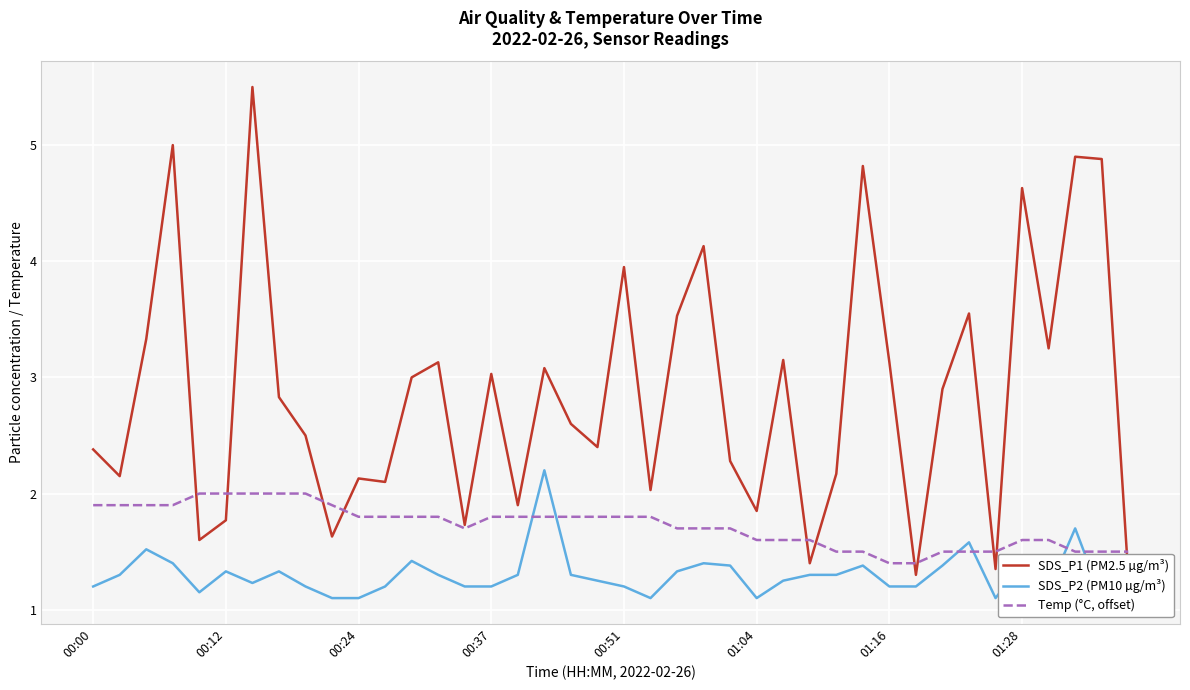

The value of Temp (°C, offset) at 00:12 is 0.5. True or false?

False